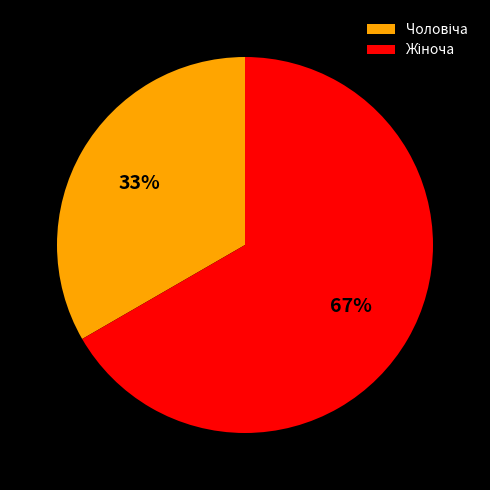

Count the number of slices in the pie.

2